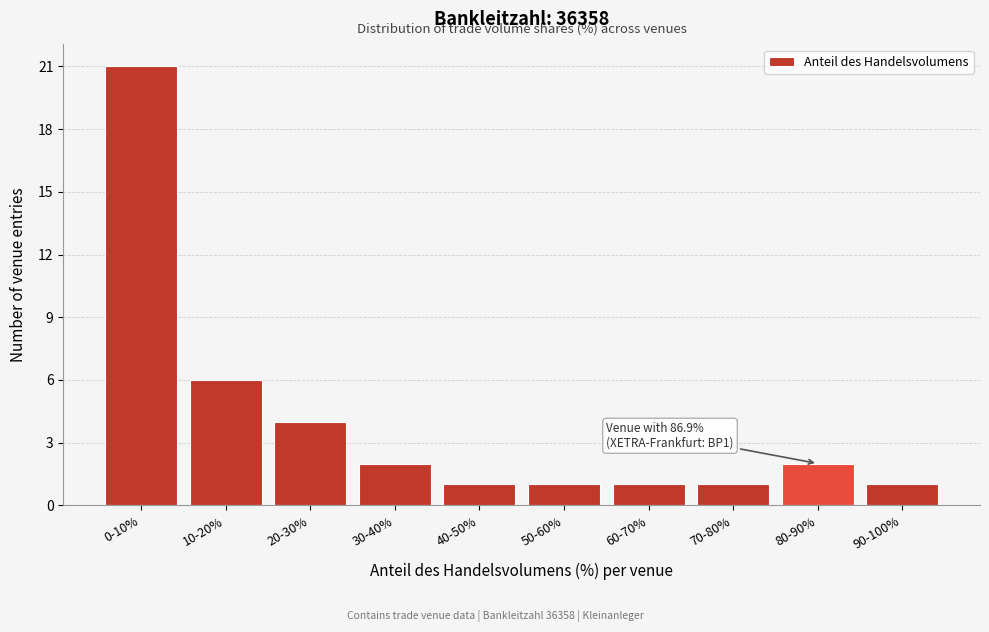

Reading left to right, list all the values displayed in this chart.

0-10%=21	10-20%=6	20-30%=4	30-40%=2	40-50%=1	50-60%=1	60-70%=1	70-80%=1	80-90%=2	90-100%=1